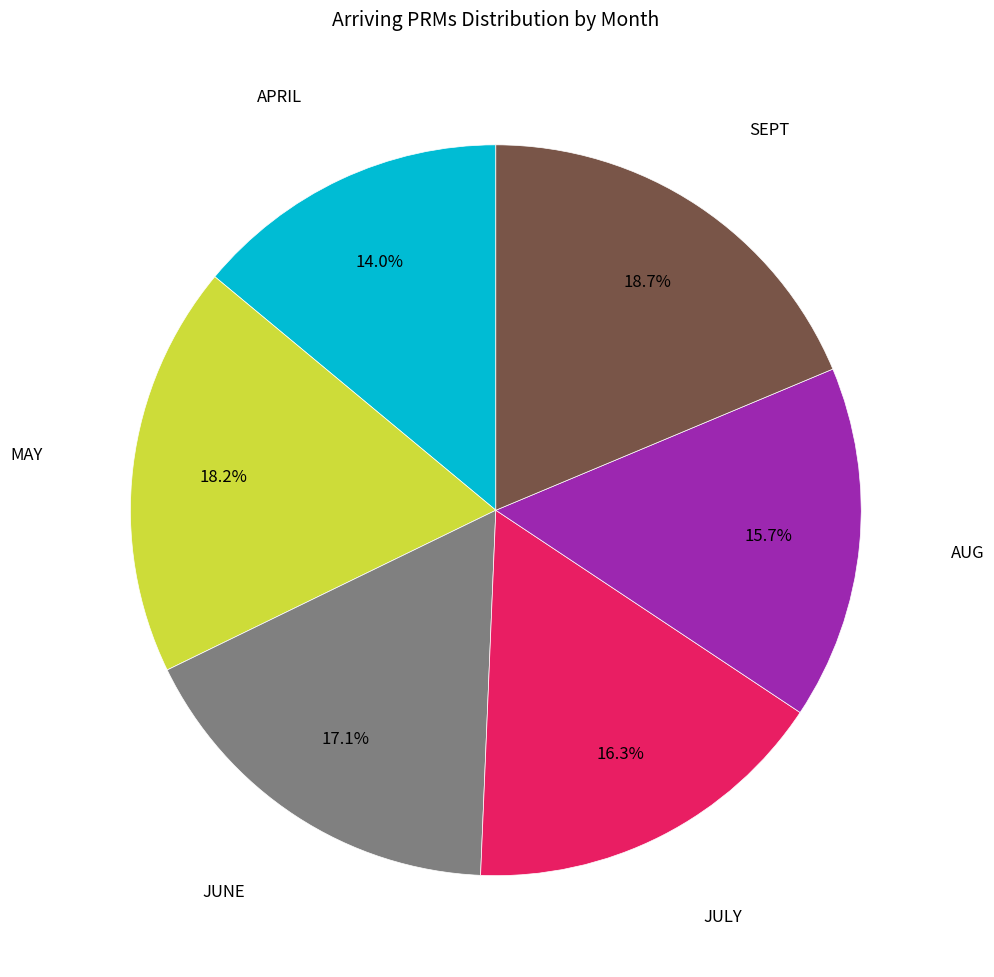

Does any single category account for the majority?

No